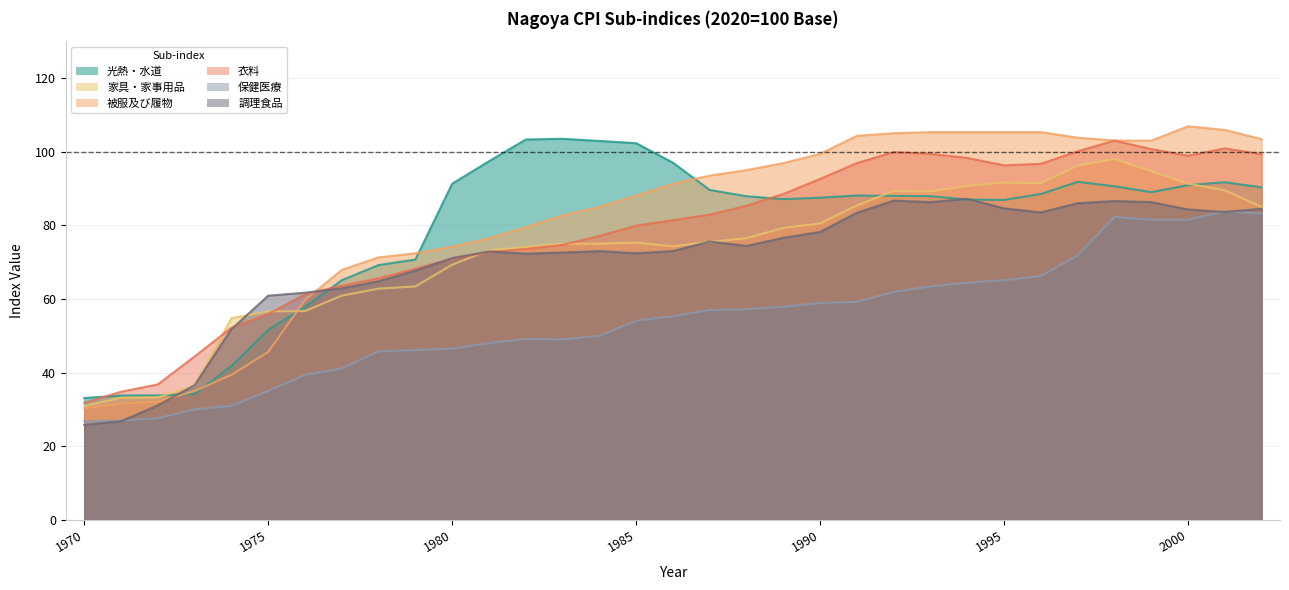

What is the difference between the maximum and minimum values in the 保健医療 series?

57.0